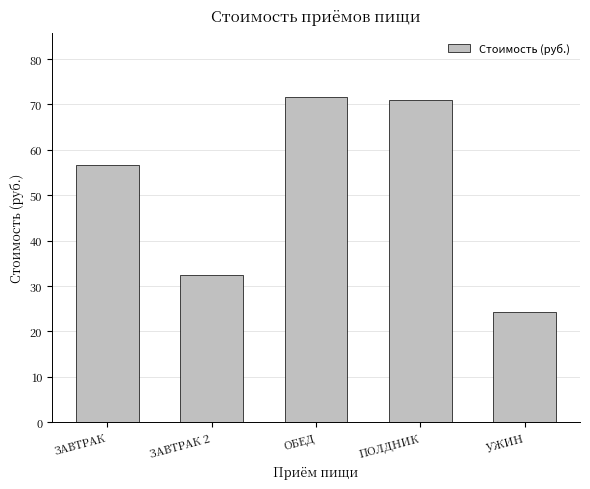

How many data points are less than 56?

2